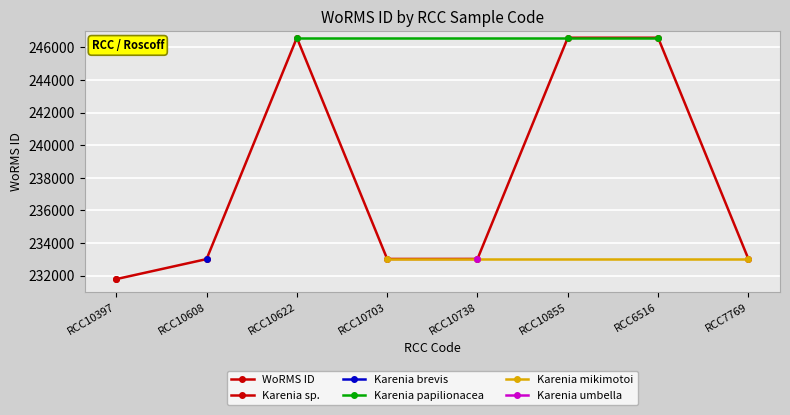

How many categories are shown in the chart?

8